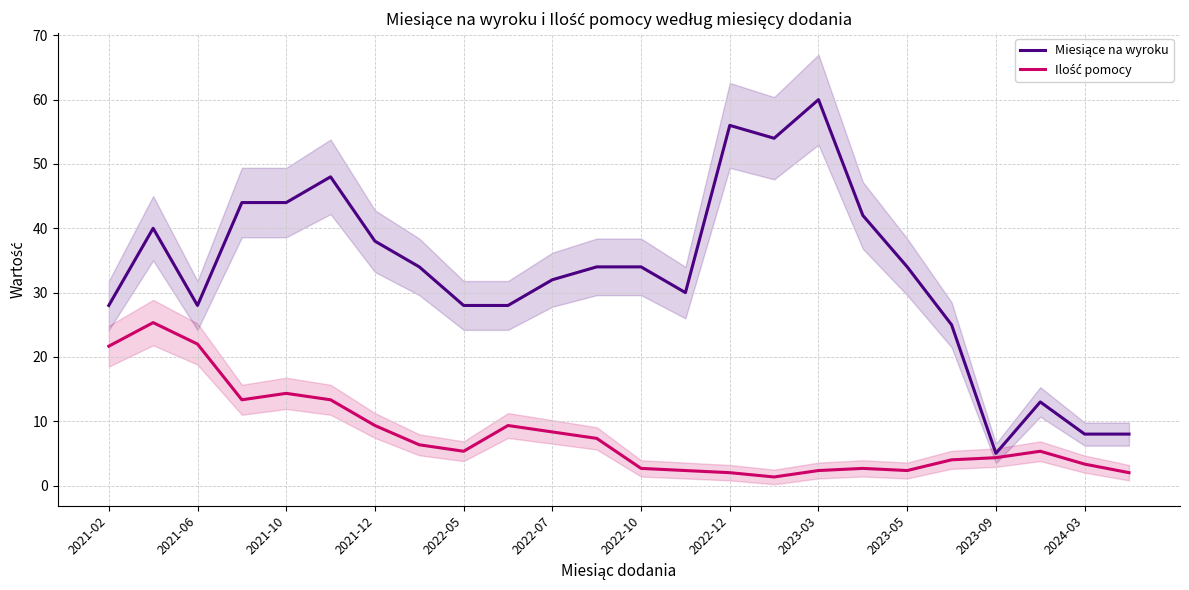

What is the sum of all Ilość pomocy values?

190.7